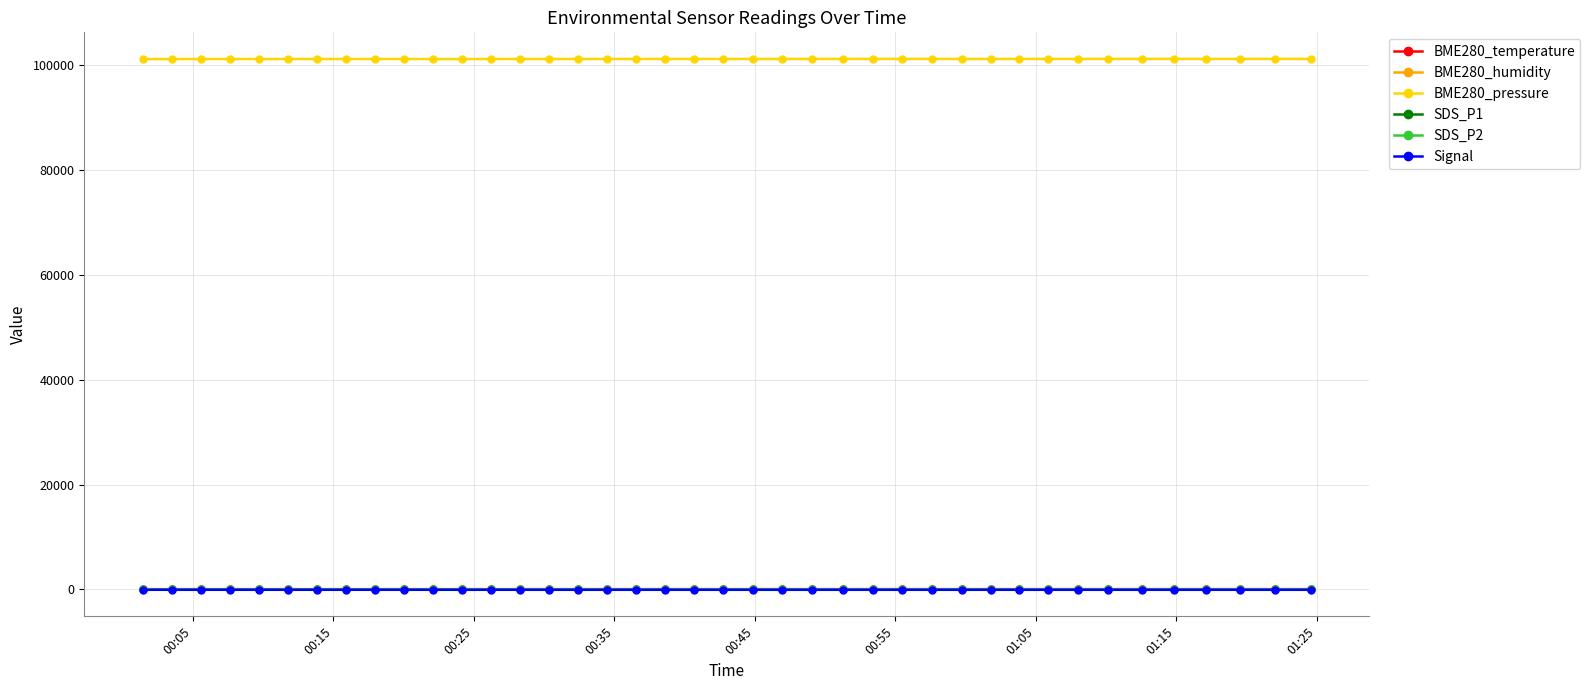

What is the minimum value for BME280_pressure?

101160.2